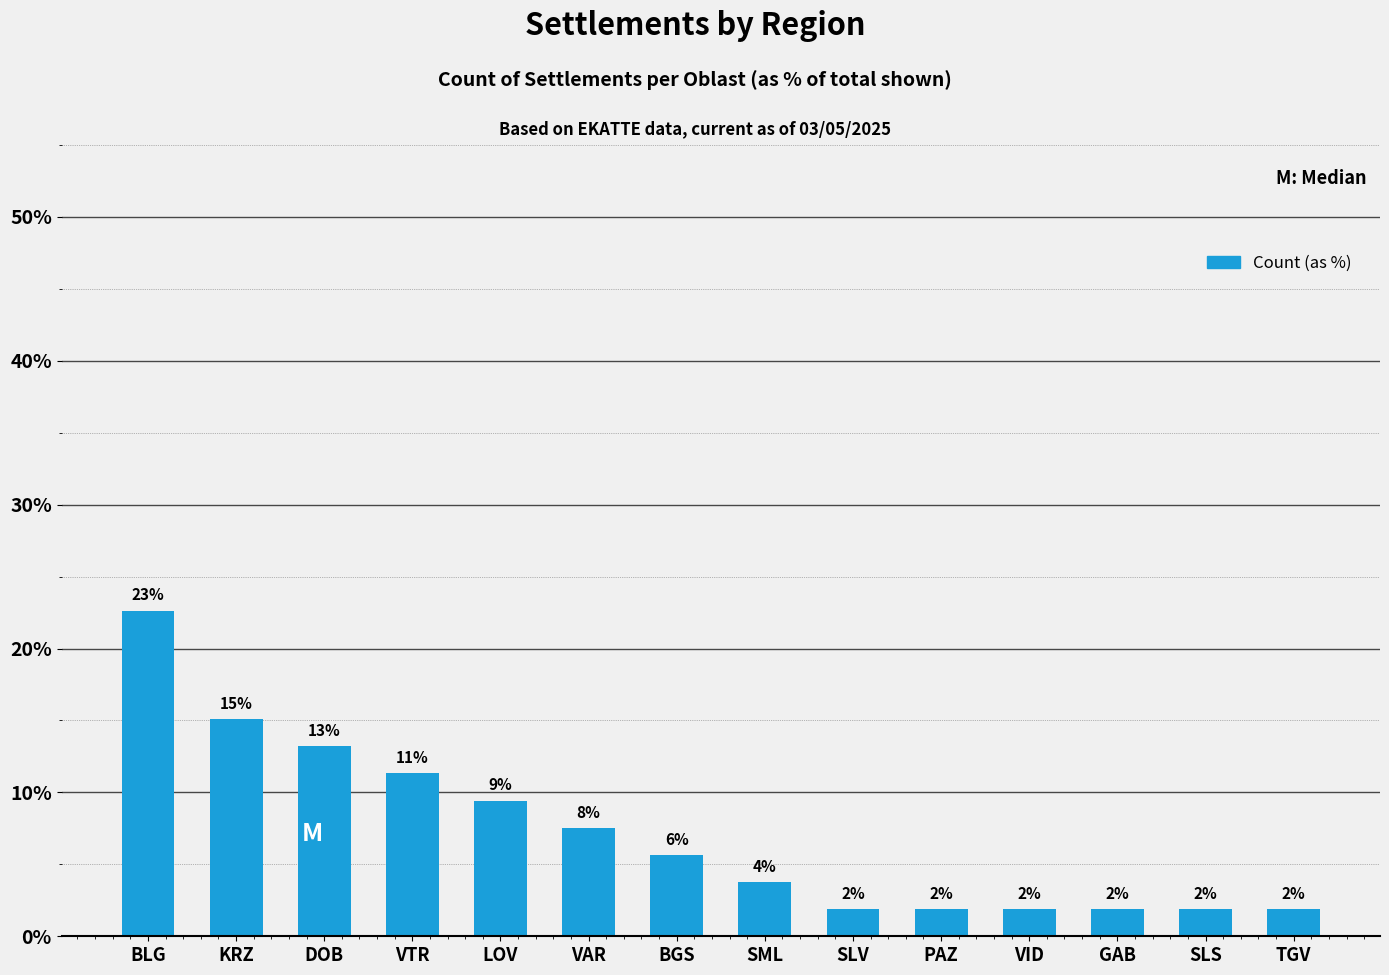

What is the difference between the second highest and minimum values?

13.2